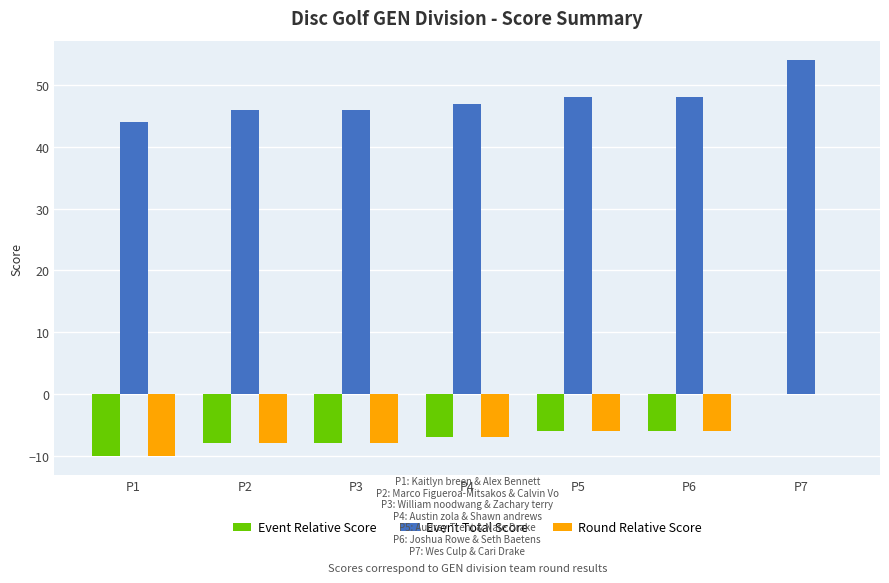

How many groups of bars are there?

7